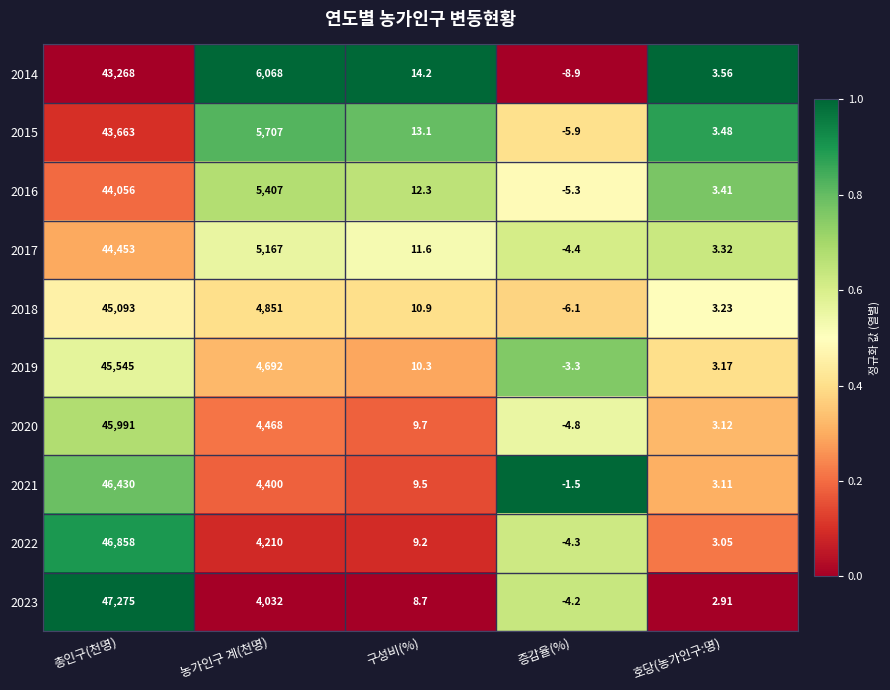

At which category is the sum across all series the highest?

총인구(천명)